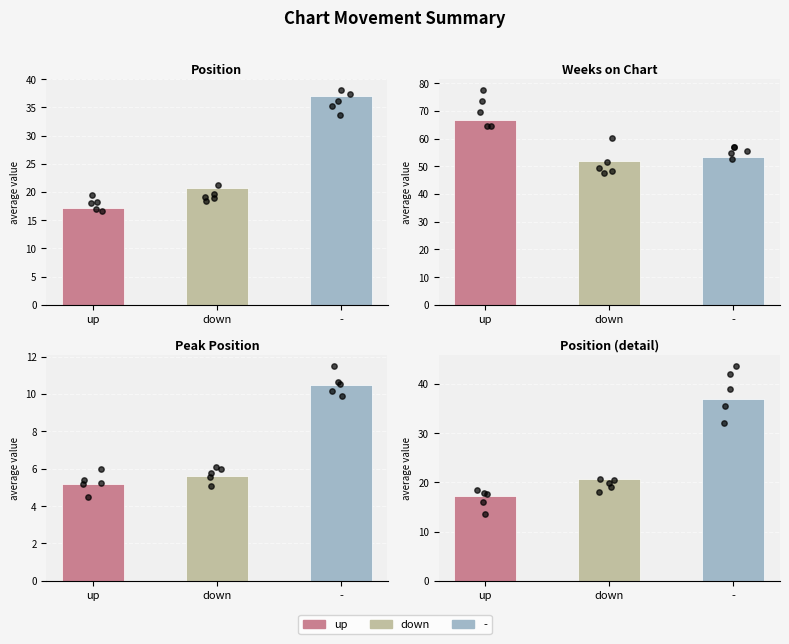

Which series has the largest total across all categories?

Avg Weeks on Chart